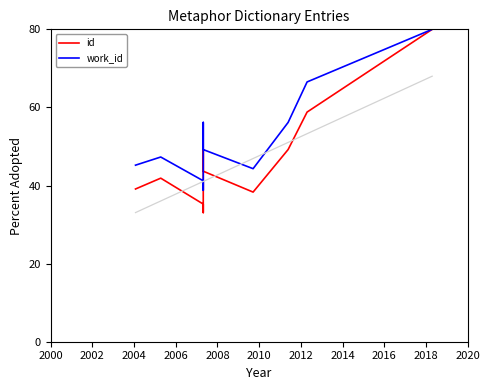

Reading right to left, transcribe all the data shown in this chart.

id: 80.0	58.8	49.2	38.3	43.7	49.2	33.1	35.2	41.9	39.1
work_id: 80.0	66.5	56.2	44.3	49.2	56.2	38.8	41.2	47.3	45.2